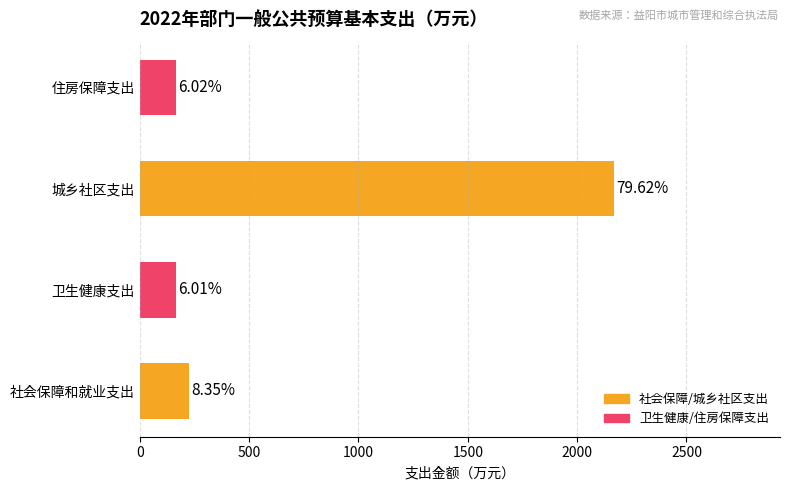

Does the chart contain any negative values?

No